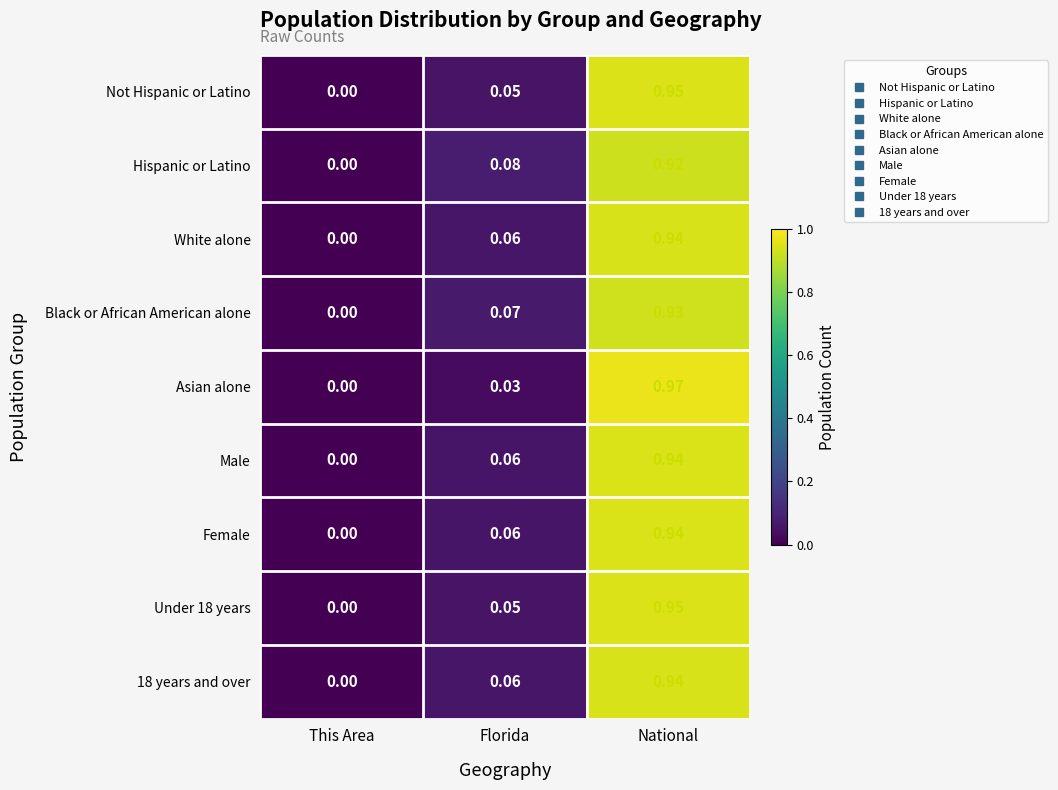

At which label does Female reach its peak?

National